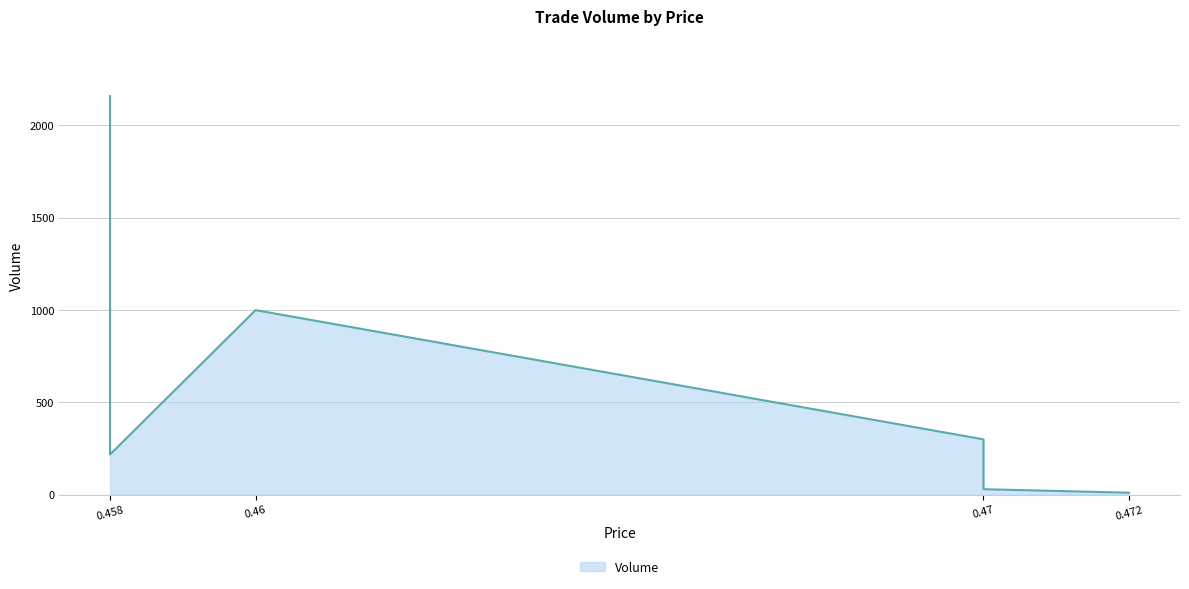

What is the label of the 3rd point from the right?

0.46